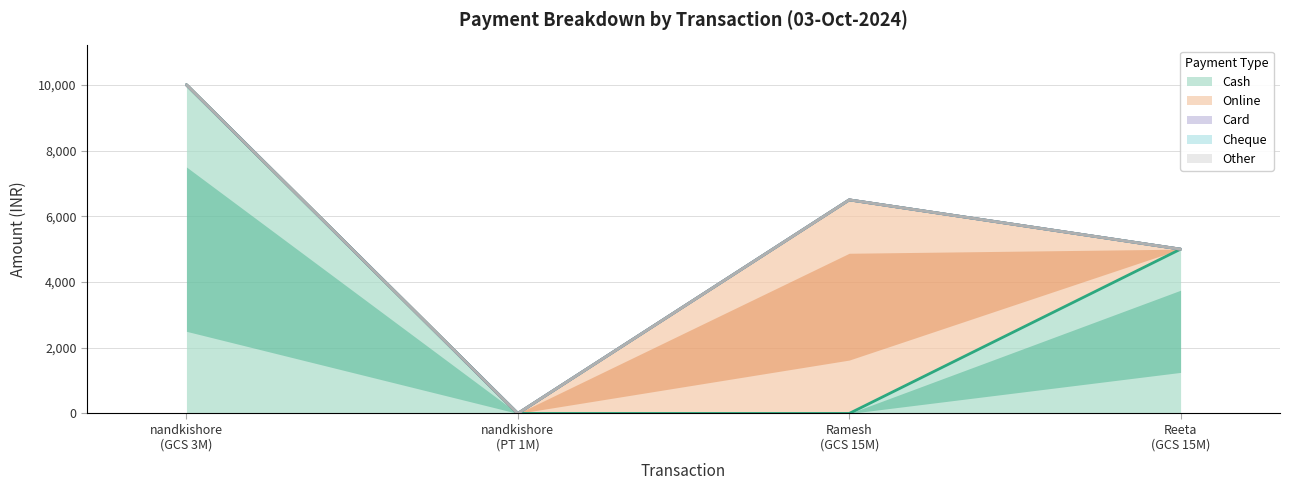

Reading left to right, what are all the values shown in this chart?

Cash: 03-10-2024 (nandkishore GCS)=10000	03-10-2024 (nandkishore PT)=1	03-10-2024 (Ramesh)=0	03-10-2024 (Reeta)=5000
Online: 03-10-2024 (nandkishore GCS)=0	03-10-2024 (nandkishore PT)=0	03-10-2024 (Ramesh)=6500	03-10-2024 (Reeta)=0
Card: 03-10-2024 (nandkishore GCS)=0	03-10-2024 (nandkishore PT)=0	03-10-2024 (Ramesh)=0	03-10-2024 (Reeta)=0
Cheque: 03-10-2024 (nandkishore GCS)=0	03-10-2024 (nandkishore PT)=0	03-10-2024 (Ramesh)=0	03-10-2024 (Reeta)=0
Other: 03-10-2024 (nandkishore GCS)=0	03-10-2024 (nandkishore PT)=0	03-10-2024 (Ramesh)=0	03-10-2024 (Reeta)=0